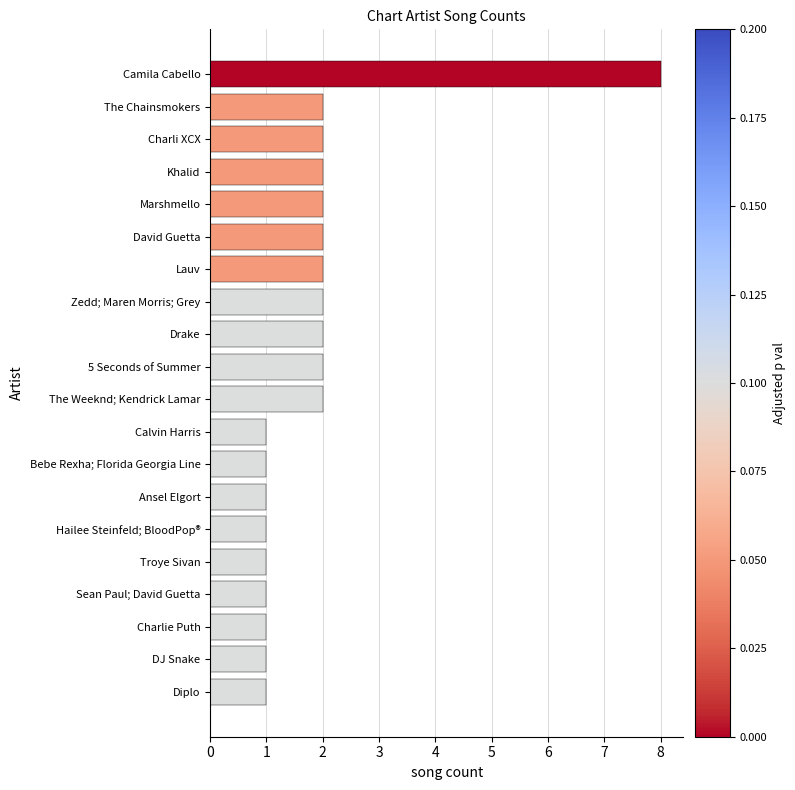

How many values are between 1 and 2?

19